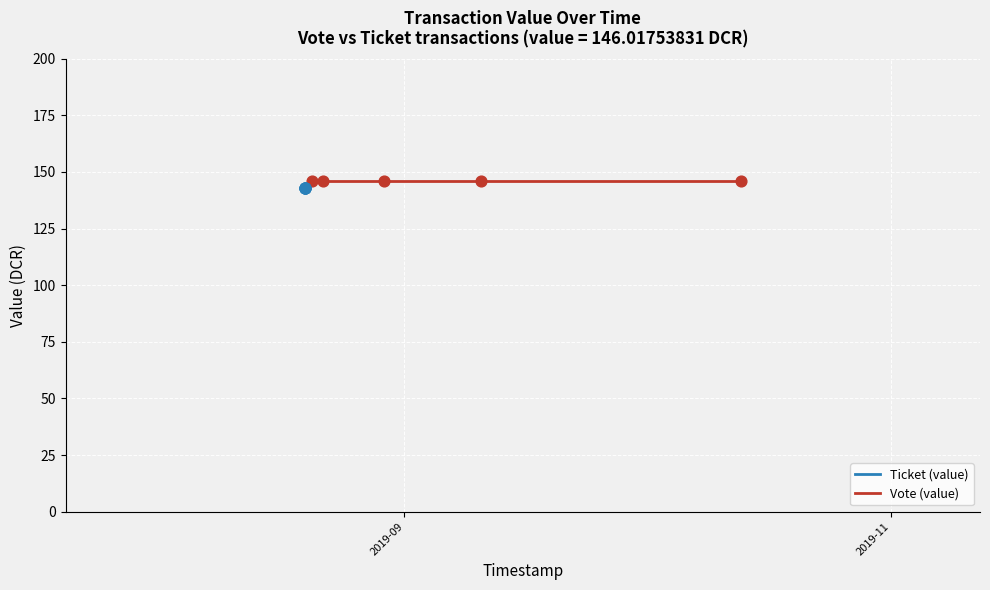

At which category is the sum across all series the highest?

2019-09